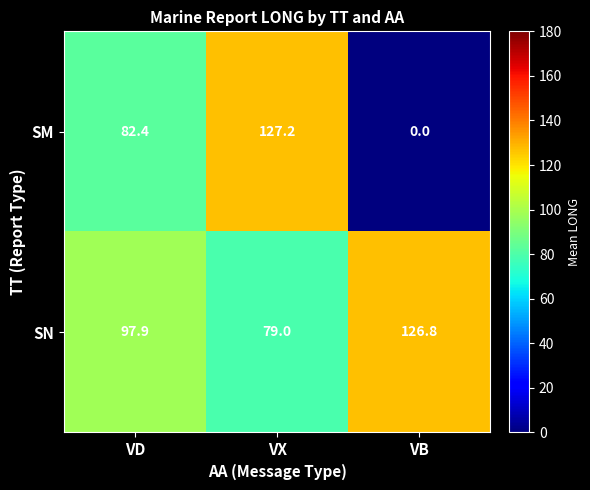

Between VX and VB, which series saw the biggest shift?

SM